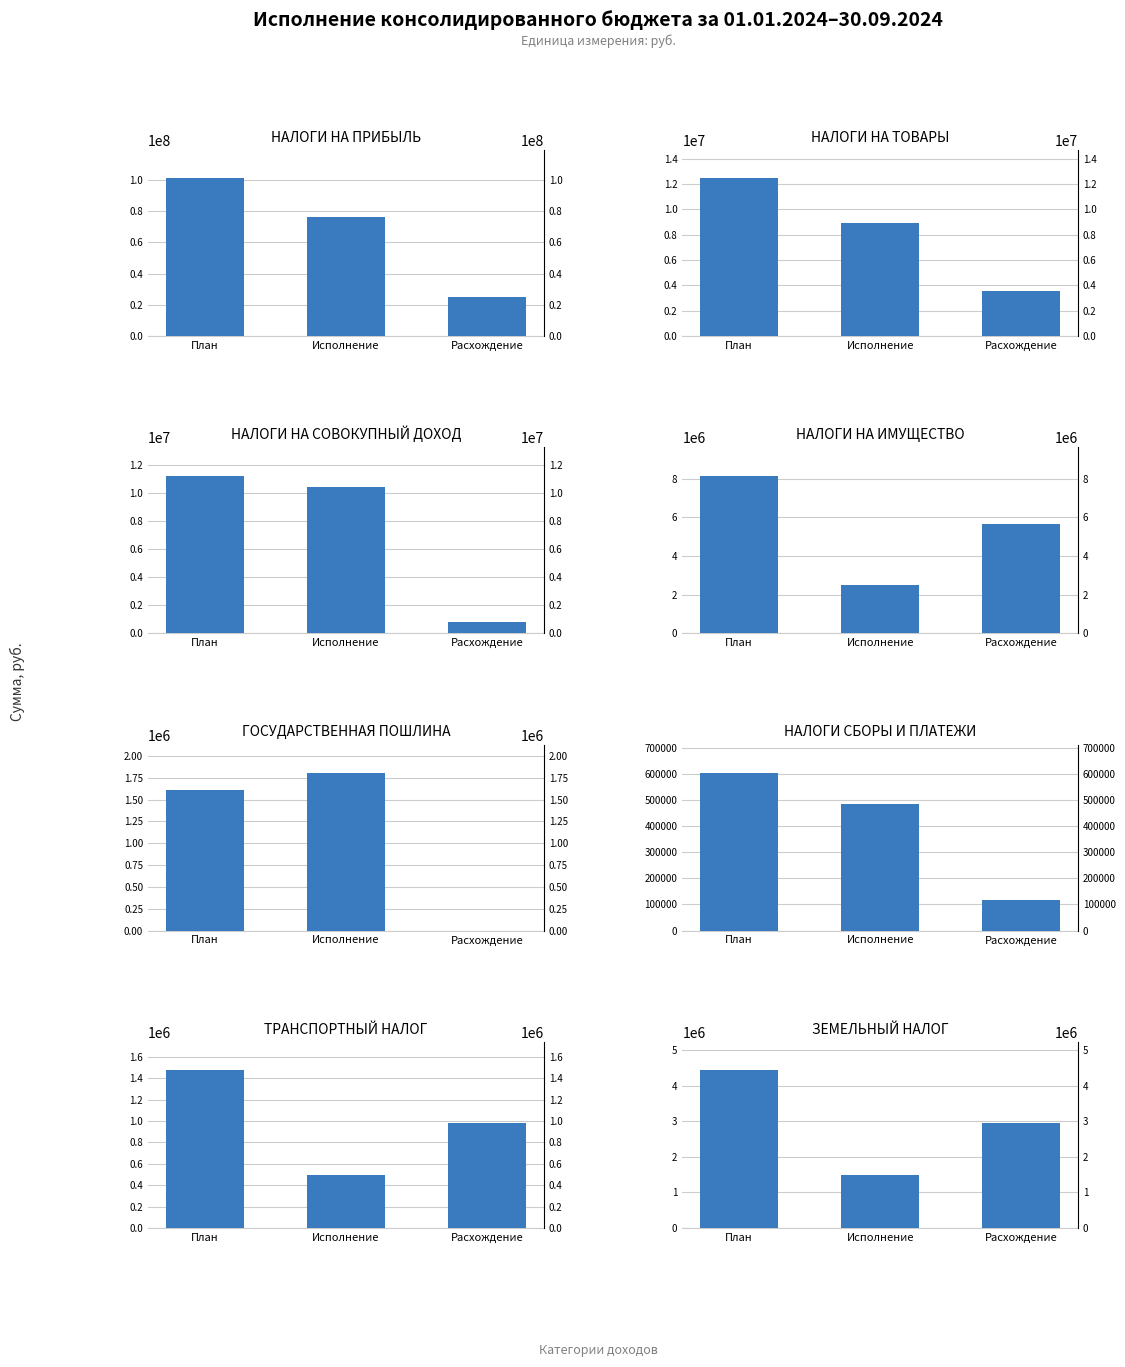

Count the НАЛОГИ СБОРЫ И ПЛАТЕЖИ values in the range 118158 to 603000.

3